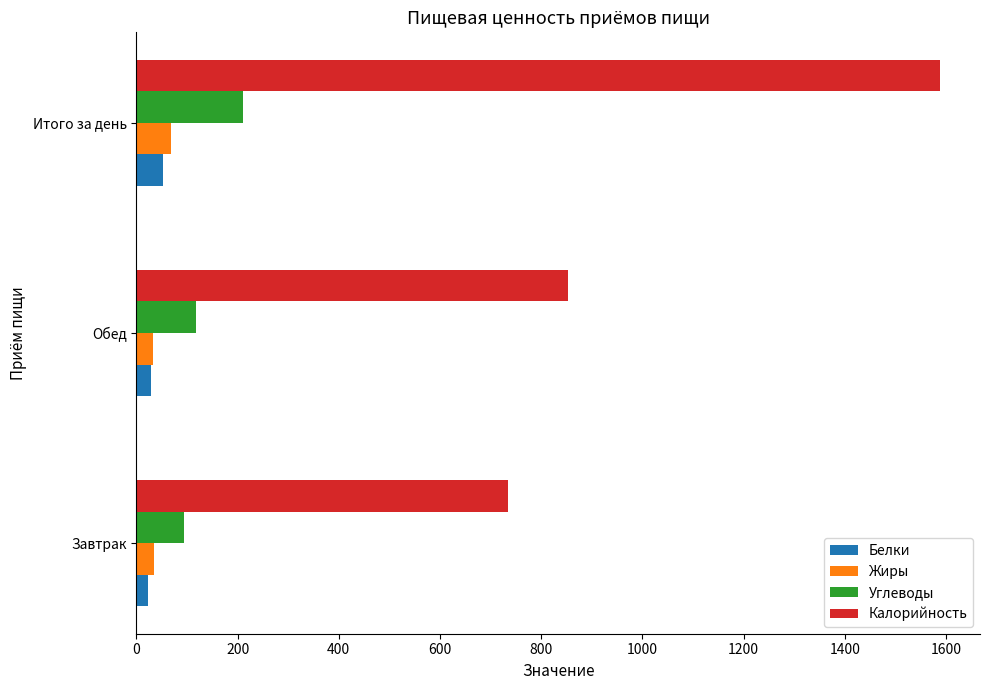

Which series has the widest spread of values?

Калорийность